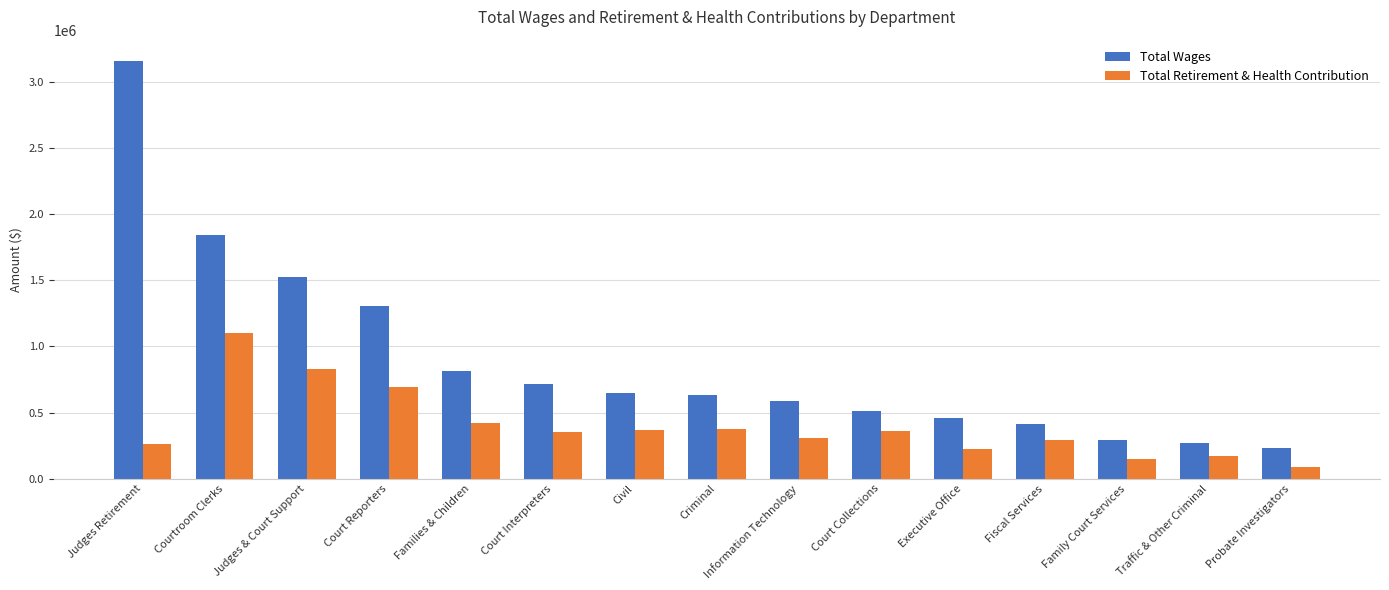

Which series has the widest spread of values?

Total Wages